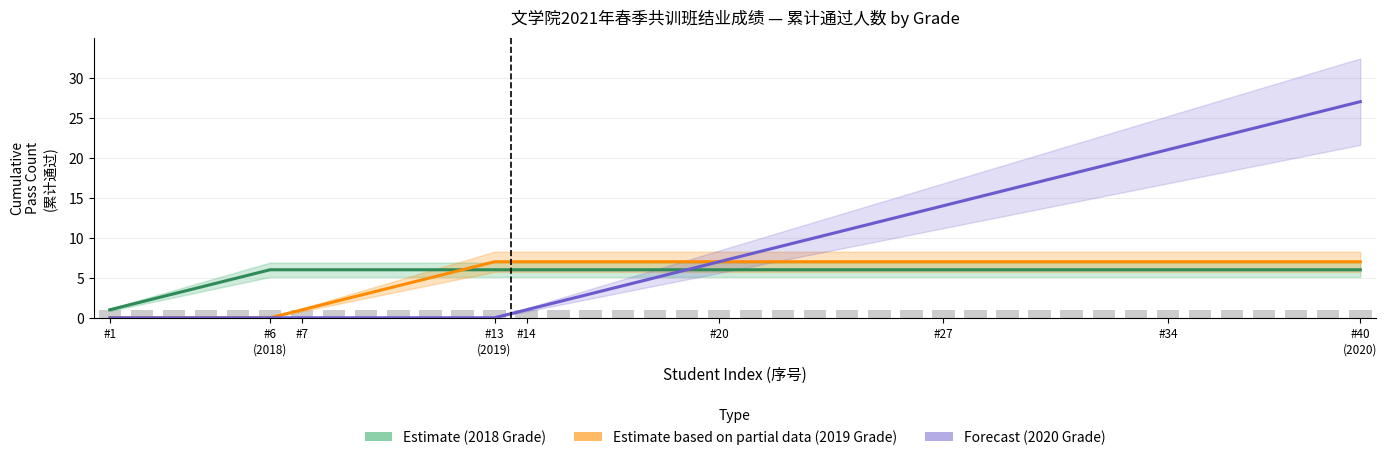

Which series has the largest total across all categories?

Forecast (2020 Grade)